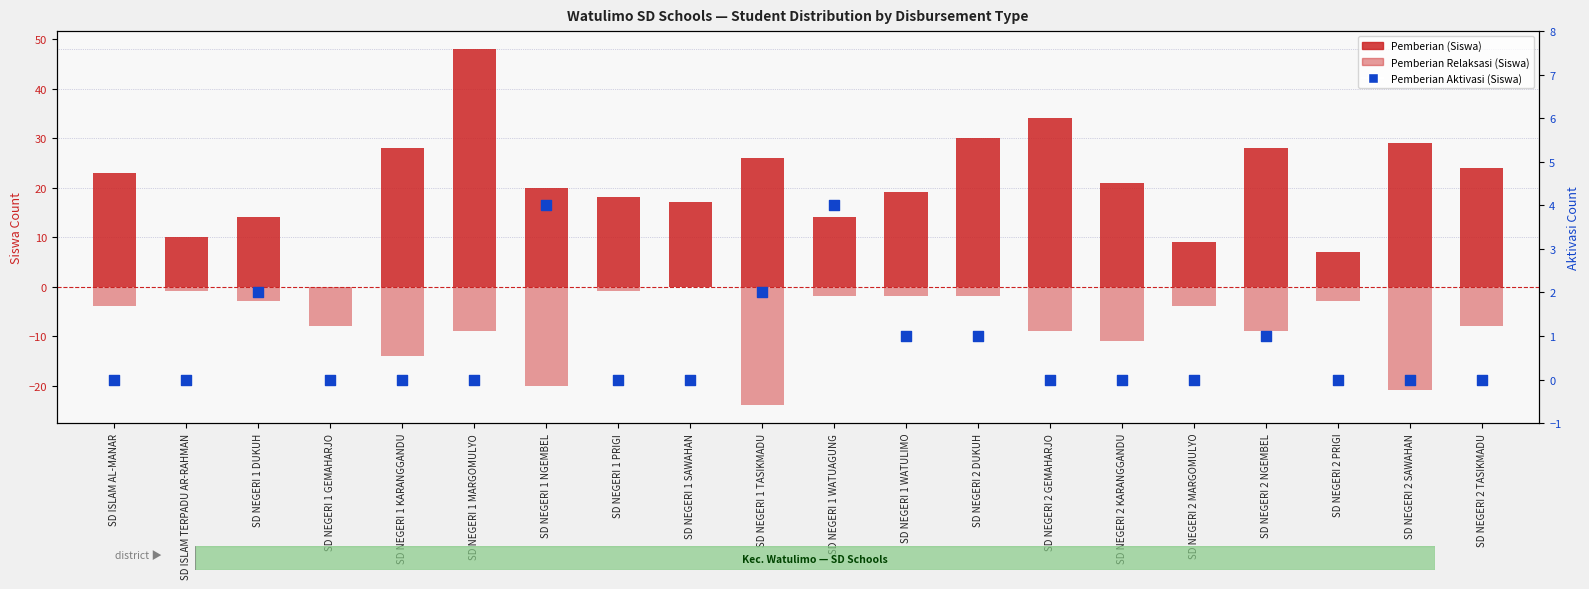

Which series has the largest Y range (max minus min)?

Pemberian (Siswa)